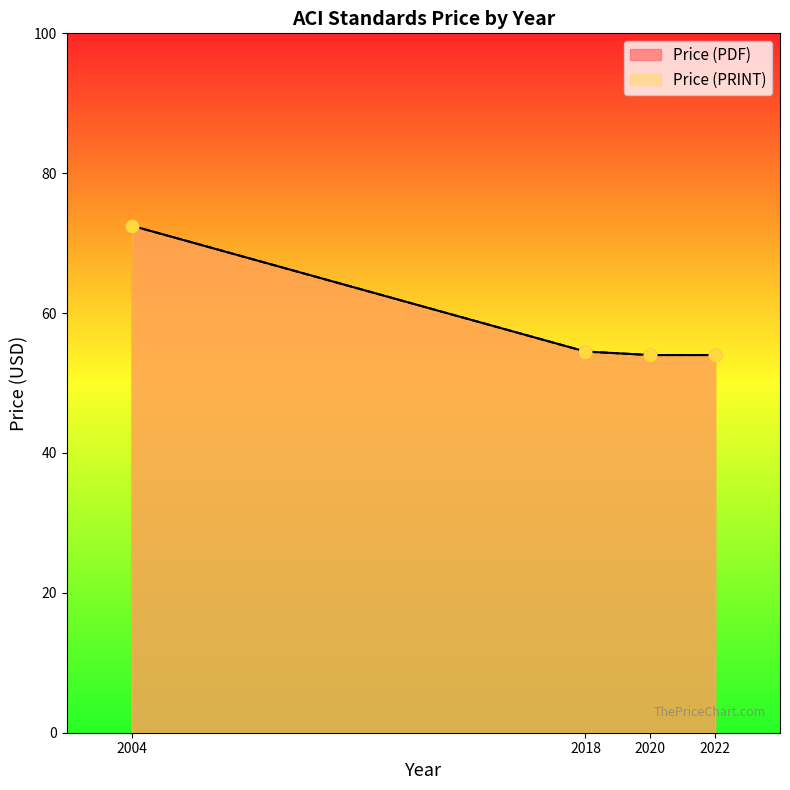

What are all the series names shown in the legend?

Price (PDF), Price (PRINT)